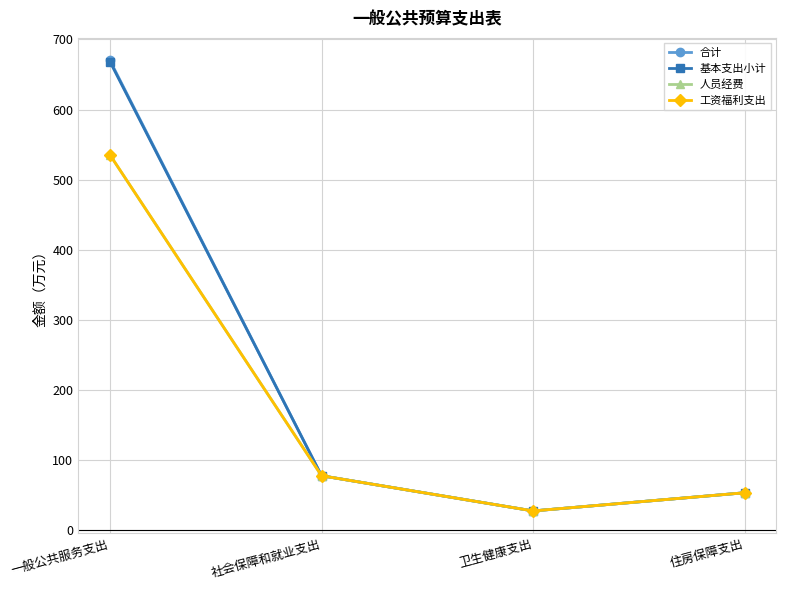

Read the 合计 value at 住房保障支出.

53.8